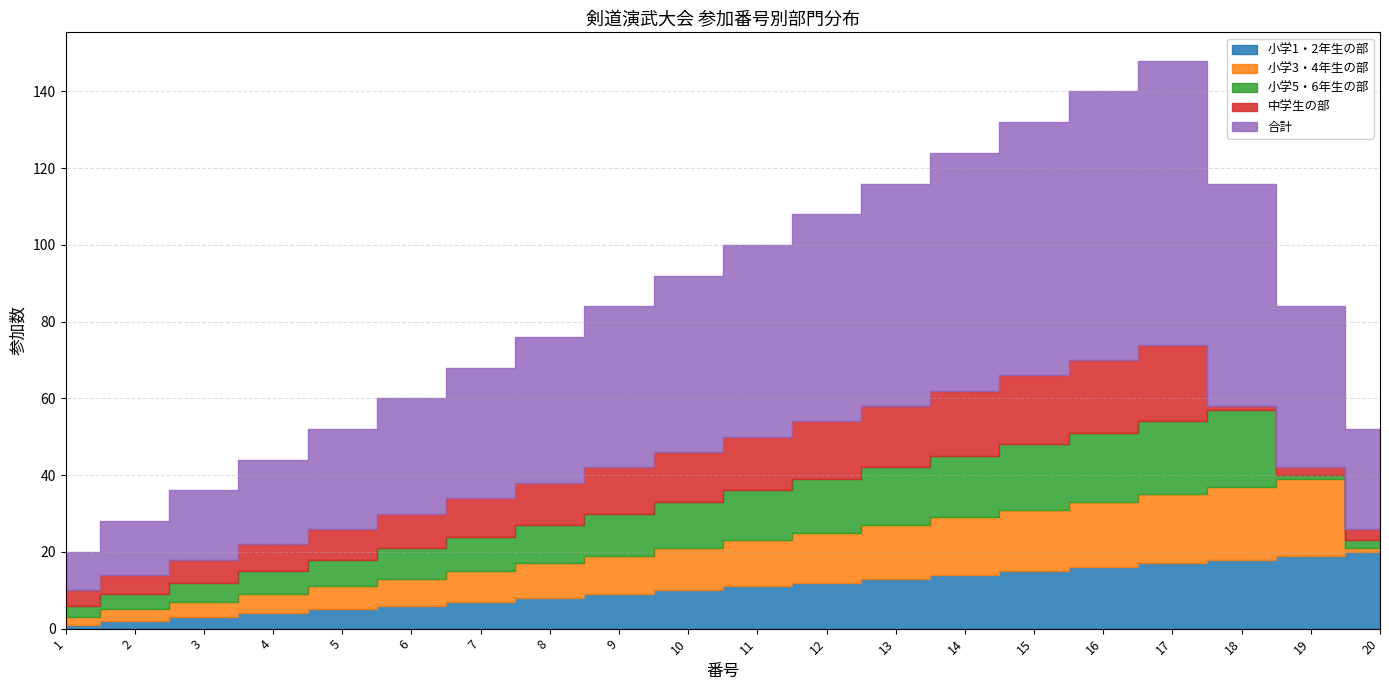

What is the minimum value for 合計?

10